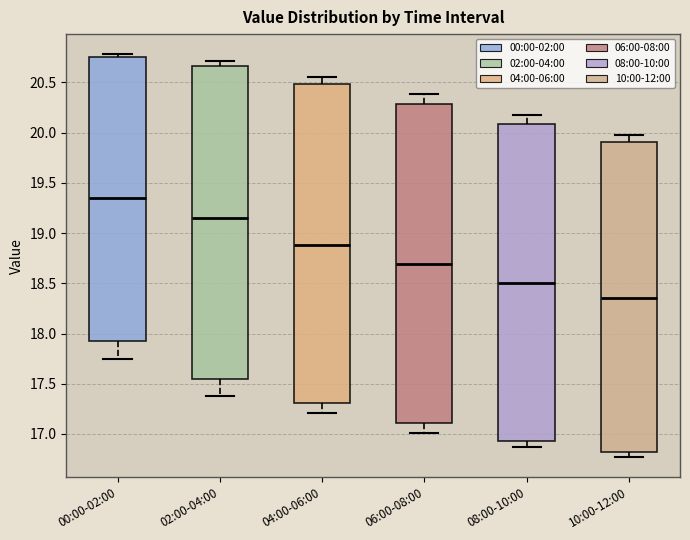

Where does the median line of the box for 06:00-08:00 sit on the y-axis? The values are not printed on the chart, so give them approximately, as read against the axis.

18.70